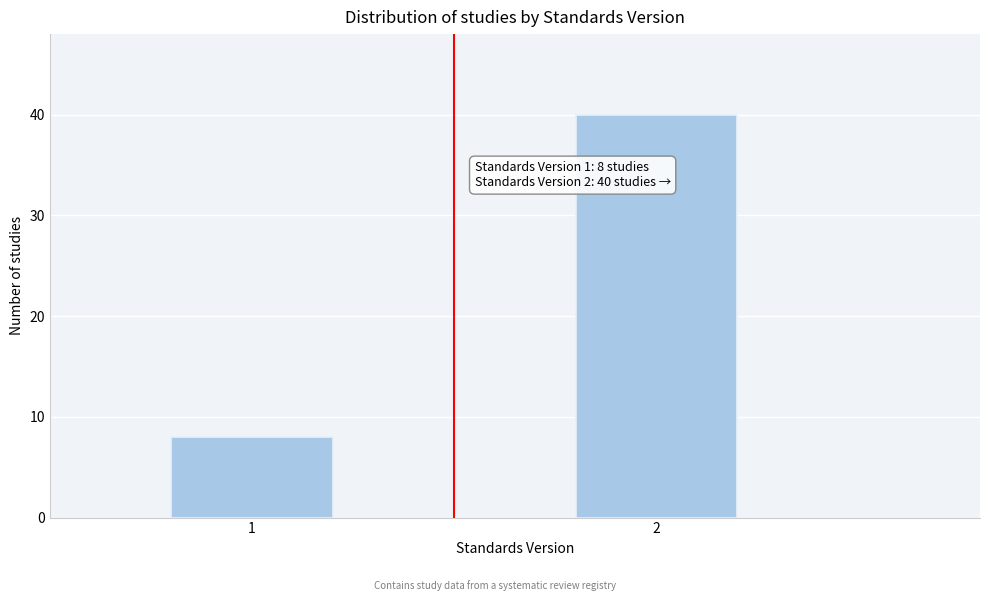

Reading right to left, what are all the values shown in this chart?

40	8